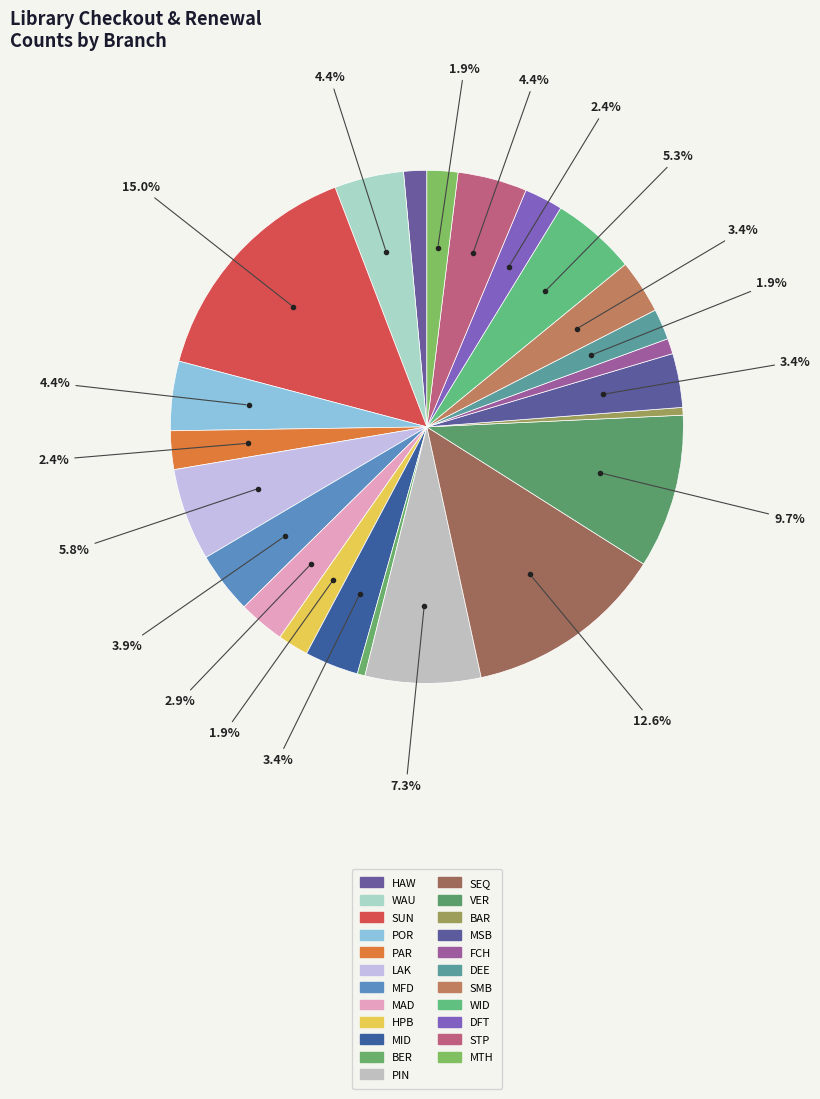

What percentage is the VER slice, to the nearest percent?

10%